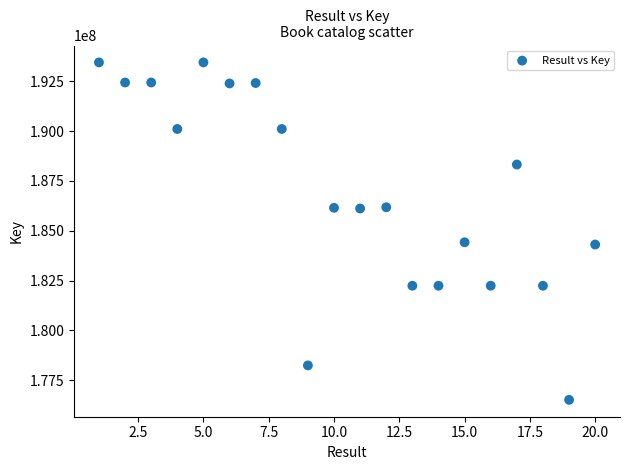

What is the range of X values (max minus min)?

19